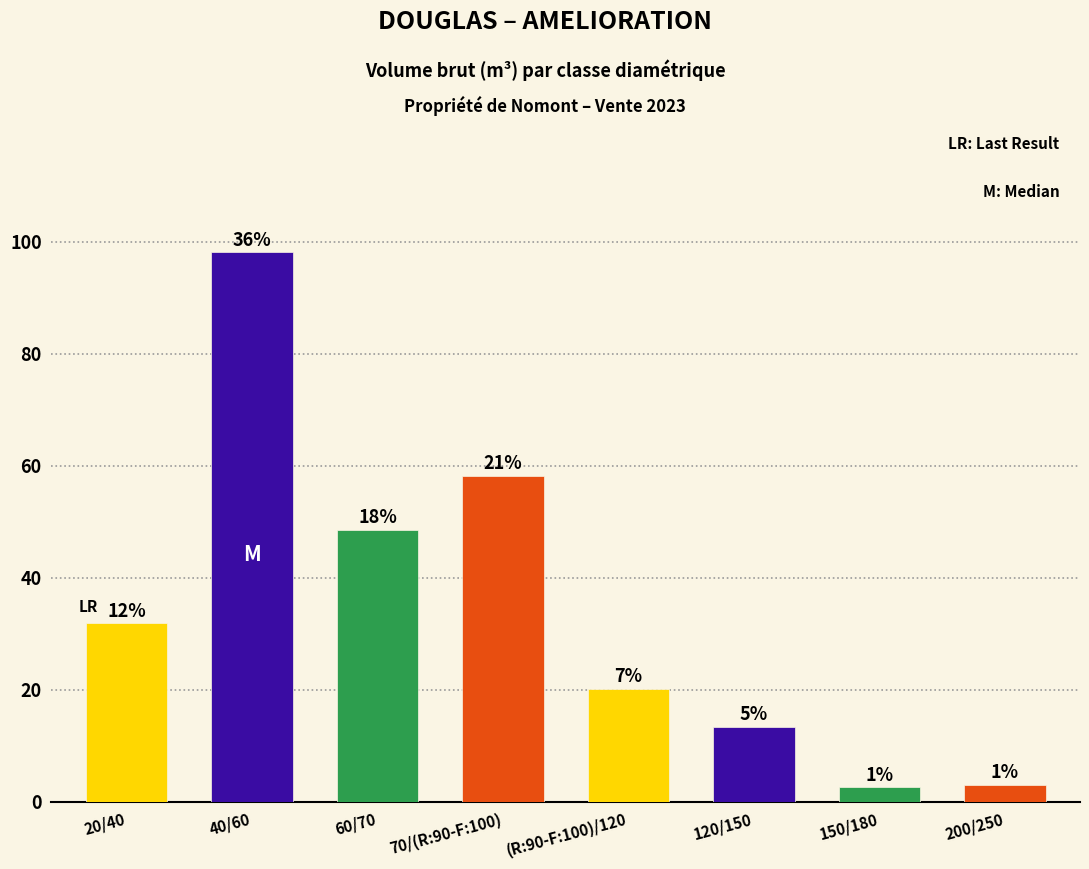

List the labels in order of value, largest first.

40/60, 70/(R:90-F:100), 60/70, 20/40, (R:90-F:100)/120, 120/150, 200/250, 150/180